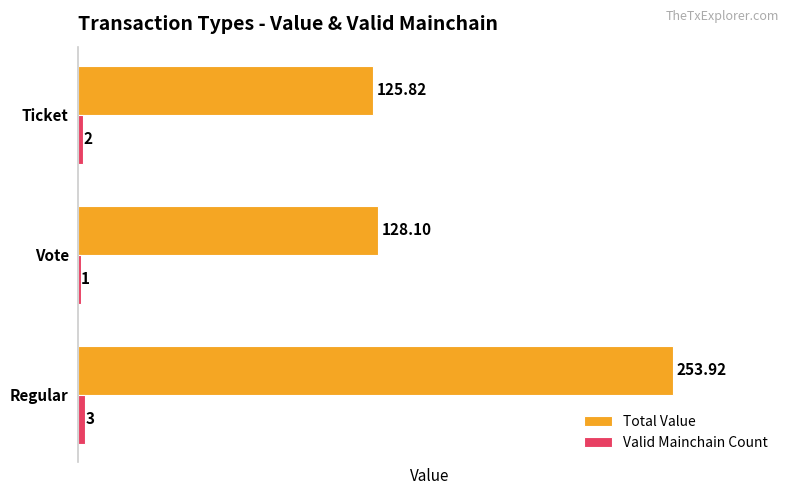

What is the sum of the Valid Mainchain Count values at Ticket and Regular?

5.0